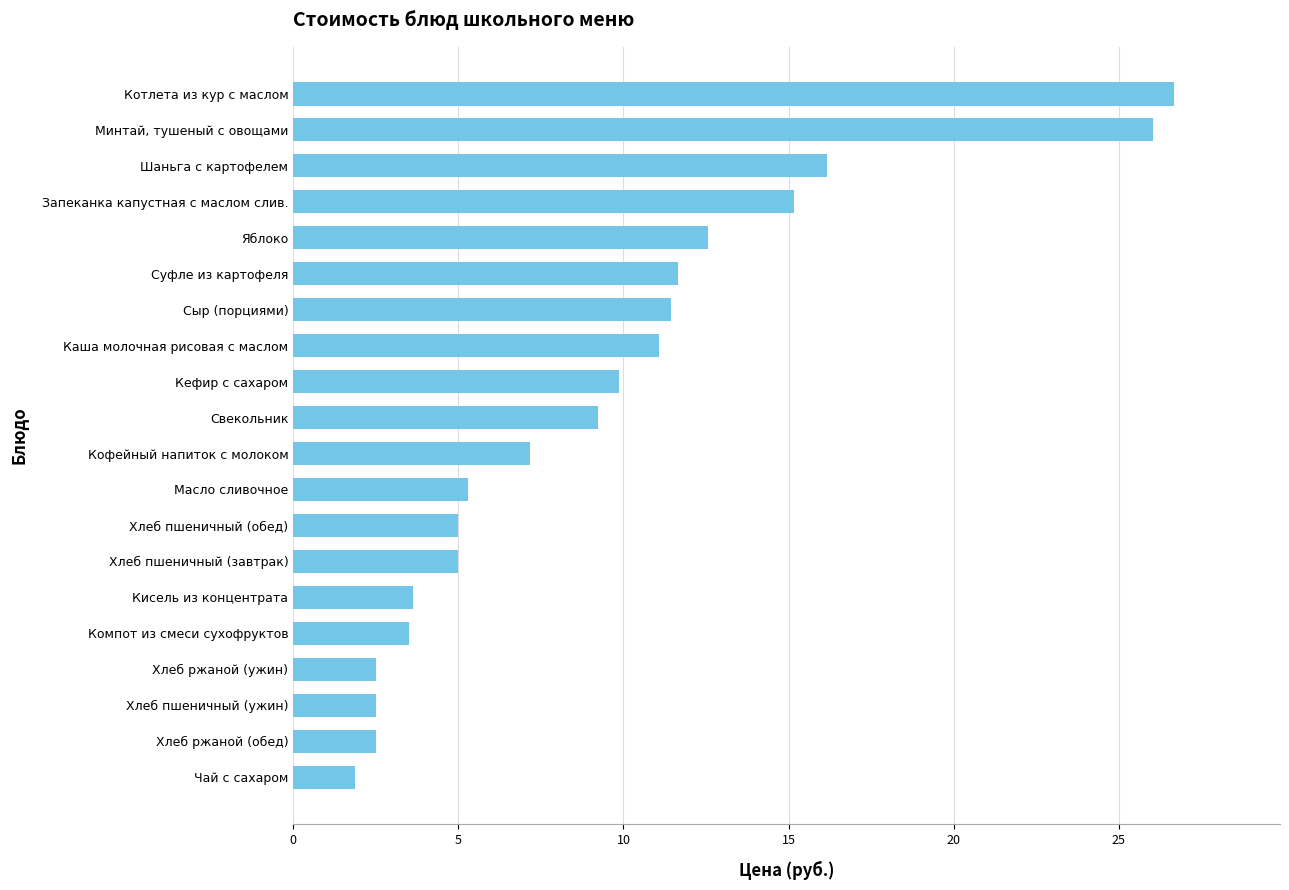

How many values exceed 9?

10